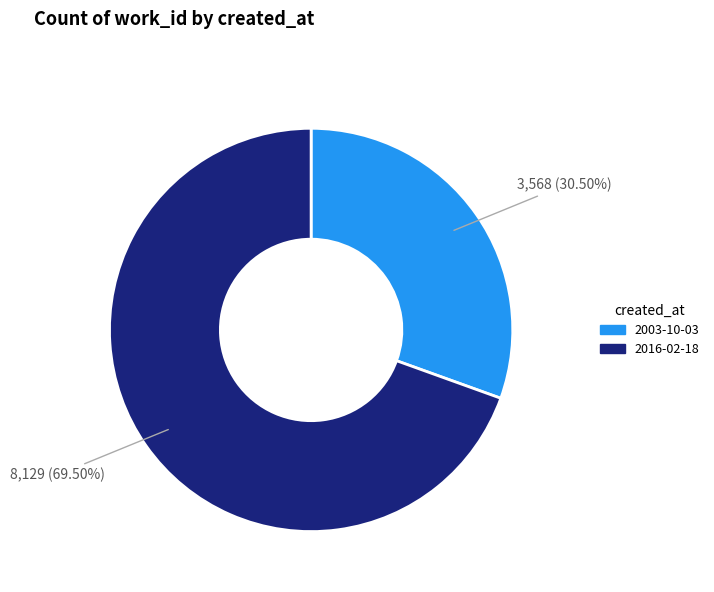

To the nearest percent, what is the difference between the largest and smallest slice percentages?

39%